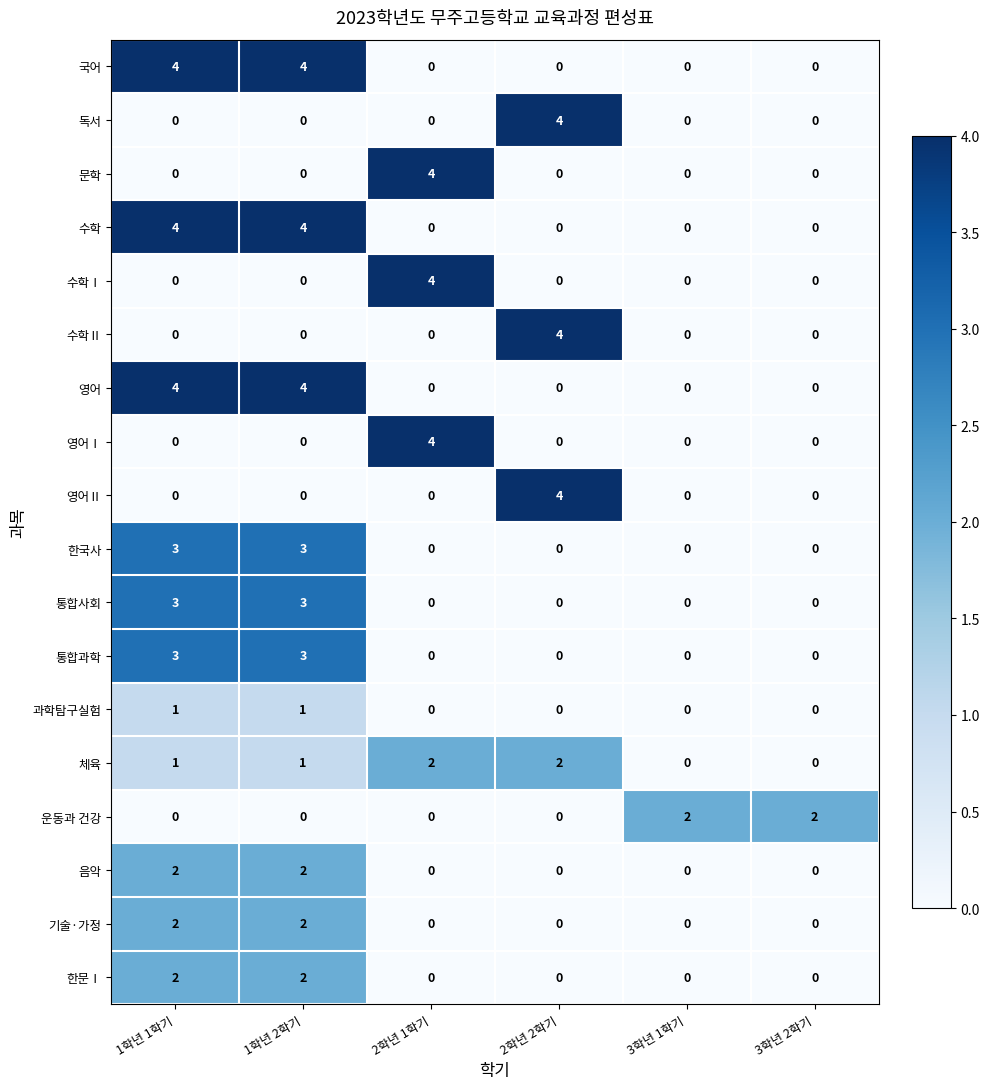

Count the 한문Ⅰ values in the range 0 to 2.

6